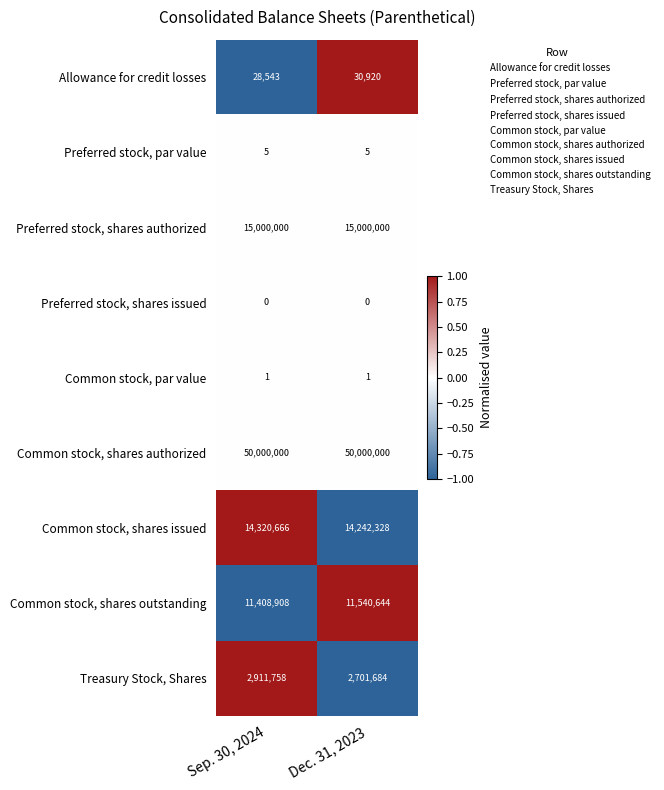

What is the approximate value of Common stock, shares authorized at Sep. 30, 2024?

50000000